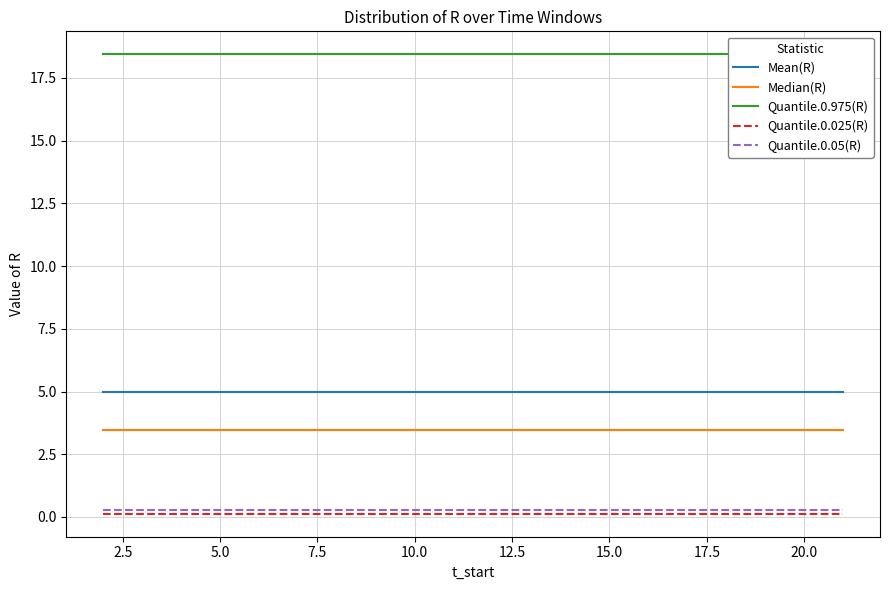

What is the minimum value for Quantile.0.05(R)?

0.3